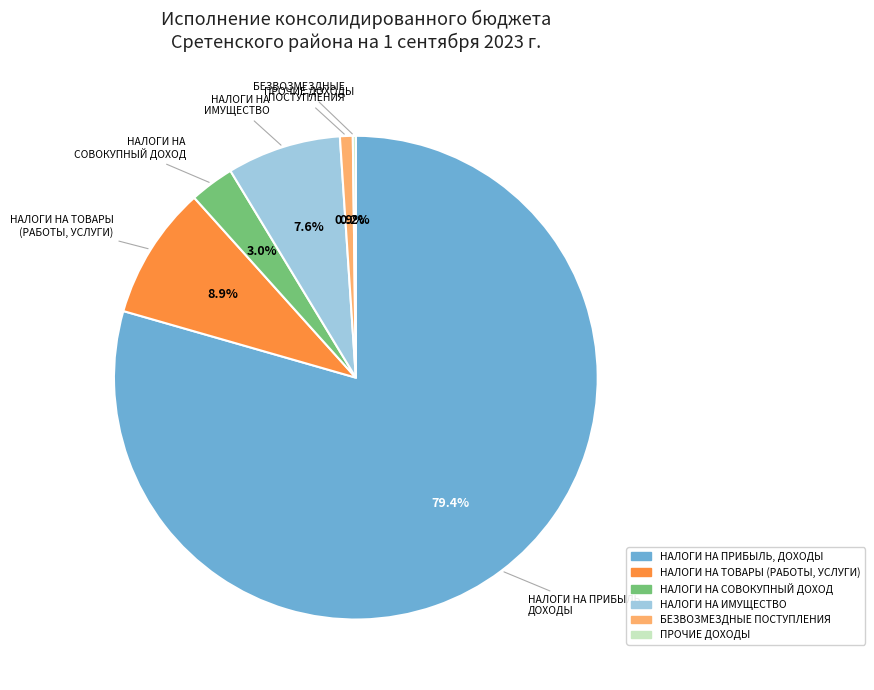

To the nearest percent, what portion does НАЛОГИ НА СОВОКУПНЫЙ ДОХОД represent?

3%